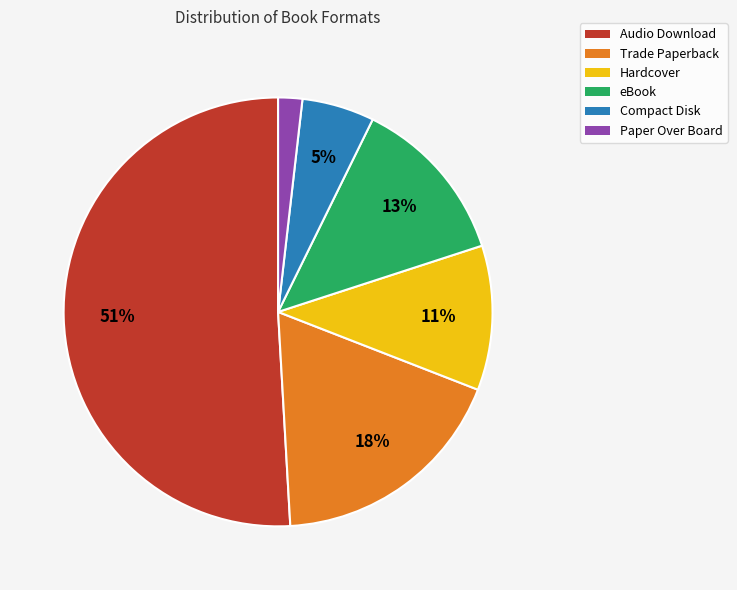

To the nearest percent, what is the combined percentage of Hardcover and Compact Disk?

16%